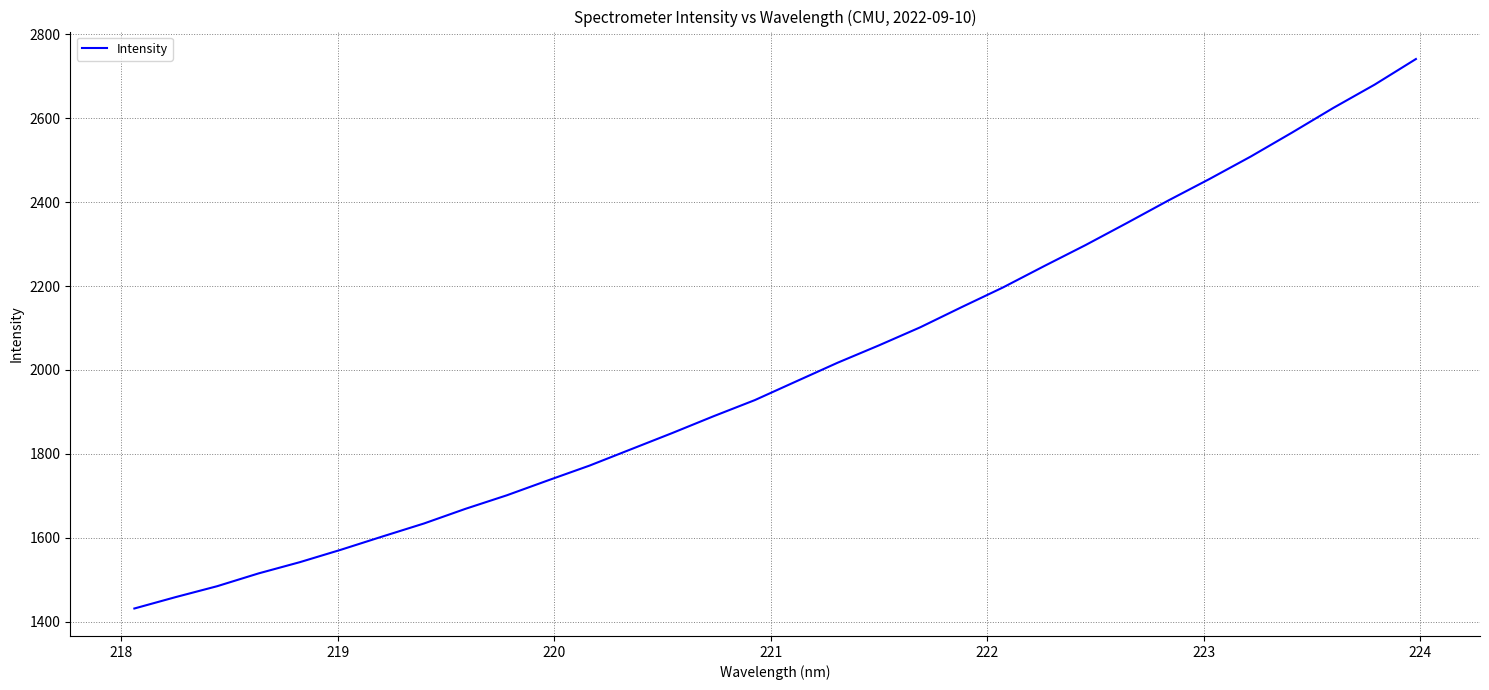

What is the maximum value shown in the chart?

2741.1